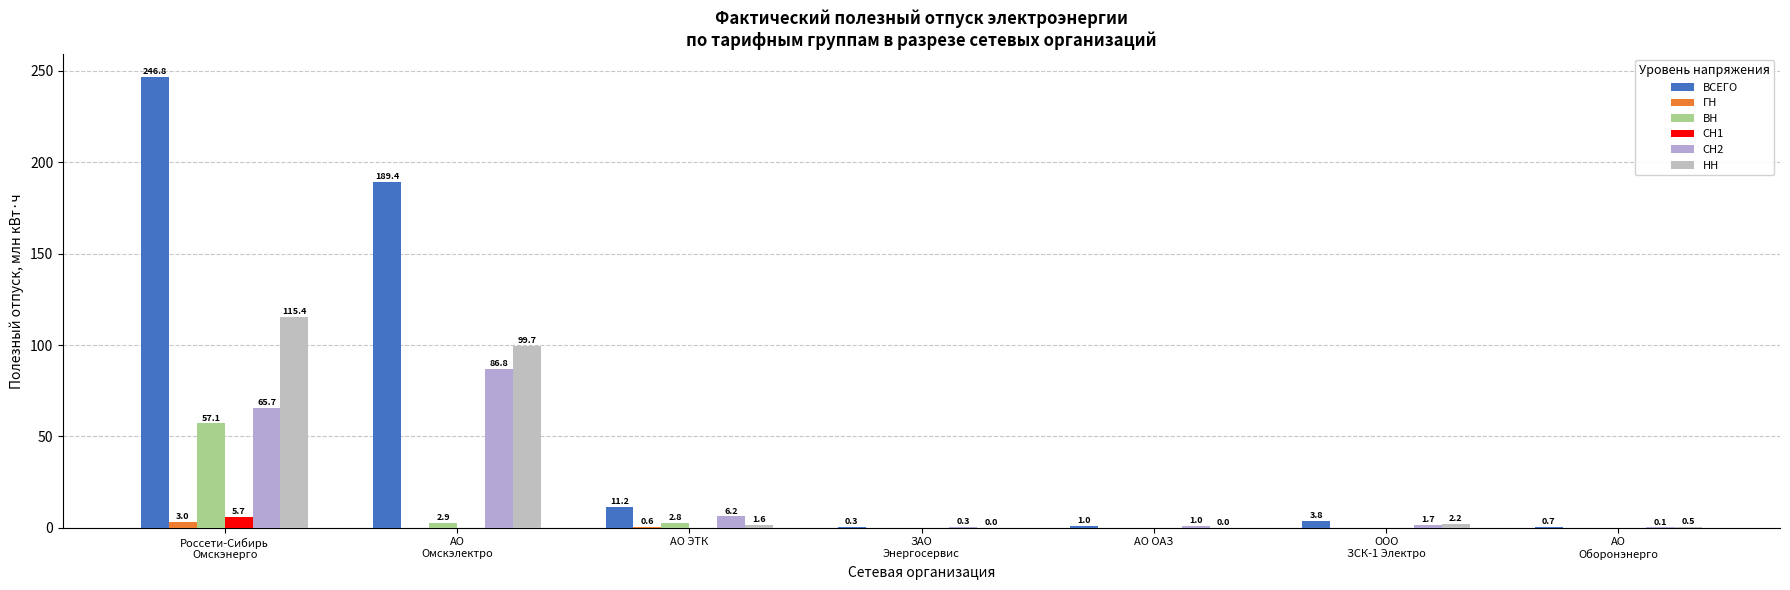

Reading left to right, transcribe all the data shown in this chart.

ВСЕГО: Россети-Сибирь
Омскэнерго=246.8	АО
Омскэлектро=189.4	АО ЭТК=11.2	ЗАО
Энергосервис=0.3	АО ОАЗ=1.0	ООО
ЗСК-1 Электро=3.8	АО
Оборонэнерго=0.7
ГН: Россети-Сибирь
Омскэнерго=3.0	АО
Омскэлектро=0.0	АО ЭТК=0.6	ЗАО
Энергосервис=0.0	АО ОАЗ=0.0	ООО
ЗСК-1 Электро=0.0	АО
Оборонэнерго=0.0
ВН: Россети-Сибирь
Омскэнерго=57.1	АО
Омскэлектро=2.9	АО ЭТК=2.8	ЗАО
Энергосервис=0.0	АО ОАЗ=0.0	ООО
ЗСК-1 Электро=0.0	АО
Оборонэнерго=0.0
СН1: Россети-Сибирь
Омскэнерго=5.7	АО
Омскэлектро=0.0	АО ЭТК=0.0	ЗАО
Энергосервис=0.0	АО ОАЗ=0.0	ООО
ЗСК-1 Электро=0.0	АО
Оборонэнерго=0.0
СН2: Россети-Сибирь
Омскэнерго=65.7	АО
Омскэлектро=86.8	АО ЭТК=6.2	ЗАО
Энергосервис=0.3	АО ОАЗ=1.0	ООО
ЗСК-1 Электро=1.7	АО
Оборонэнерго=0.1
НН: Россети-Сибирь
Омскэнерго=115.4	АО
Омскэлектро=99.7	АО ЭТК=1.6	ЗАО
Энергосервис=0.0	АО ОАЗ=0.0	ООО
ЗСК-1 Электро=2.2	АО
Оборонэнерго=0.5